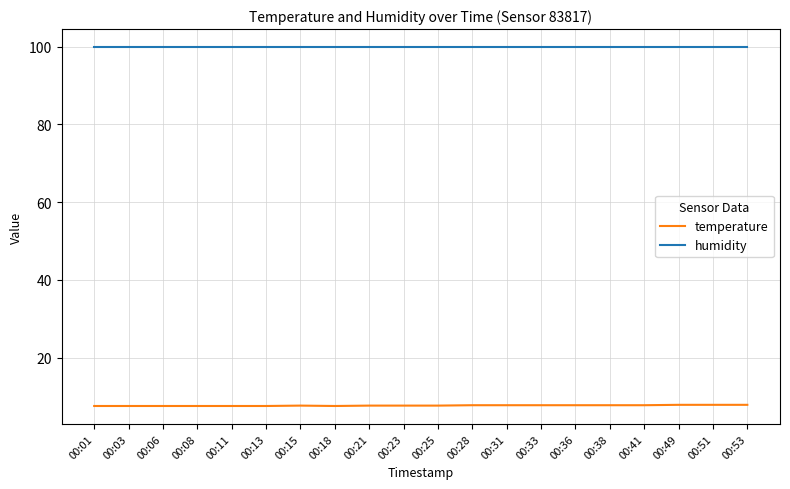

What are all the series names shown in the legend?

temperature, humidity